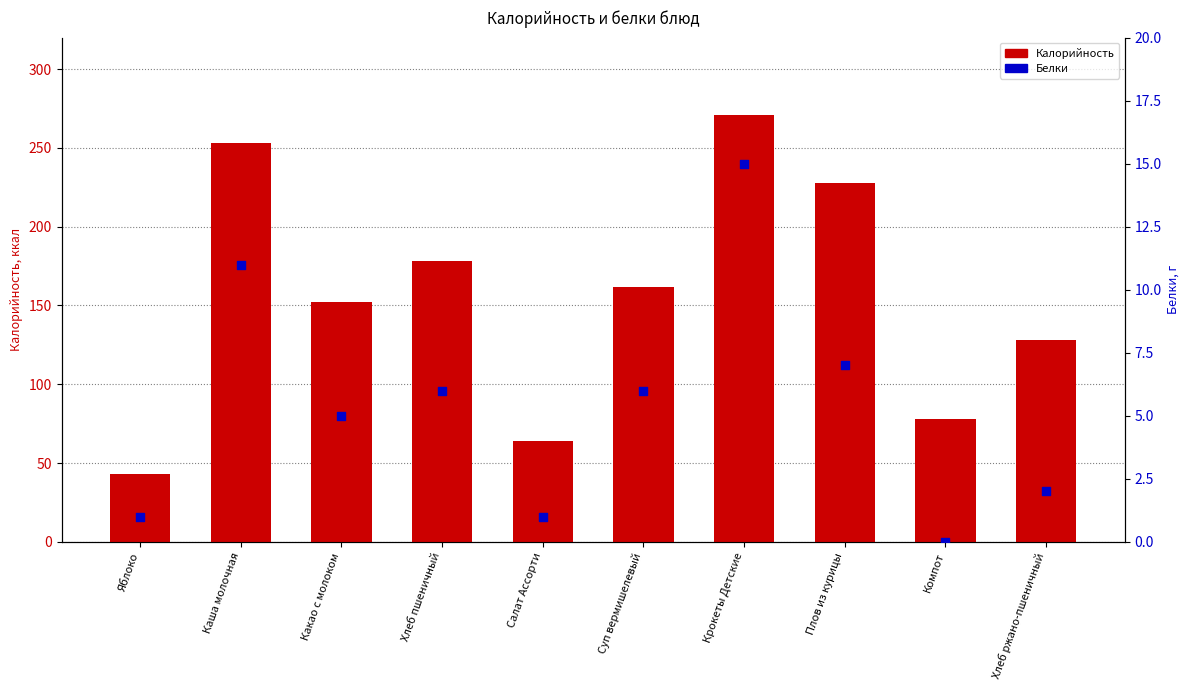

At which category is the sum across all series the highest?

Крокеты Детские